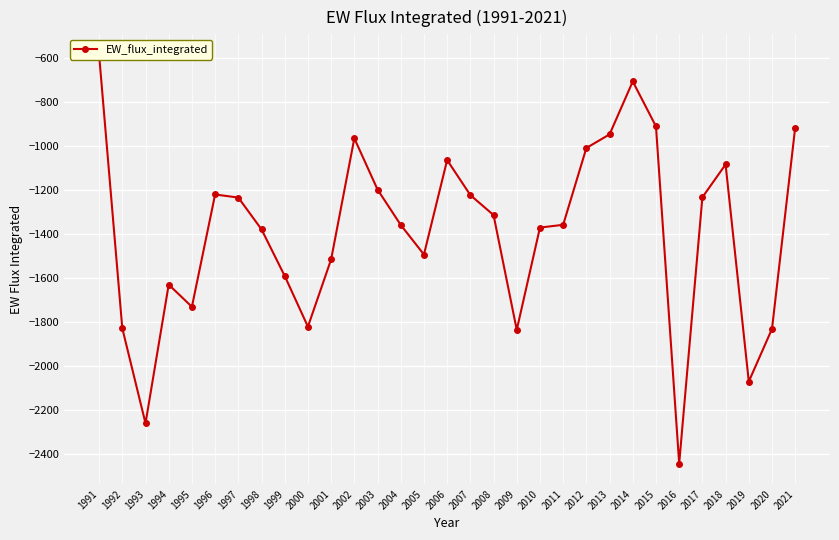

How many interior local peaks (higher than both neighbors) does the data have?

6